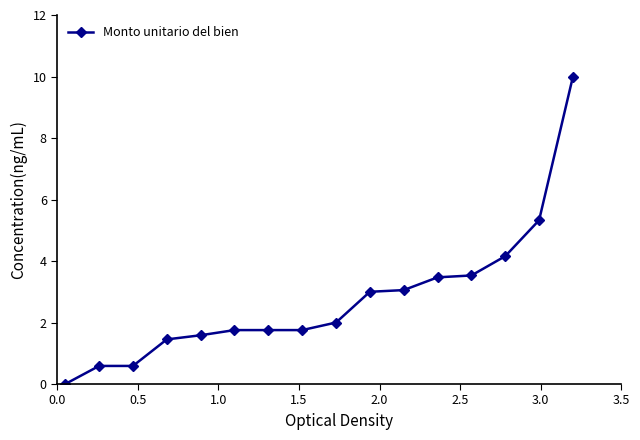

What is the sum of all values?

44.0